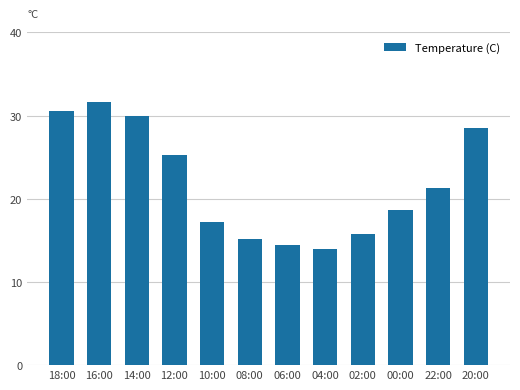

What position from the left is 14:00?

3